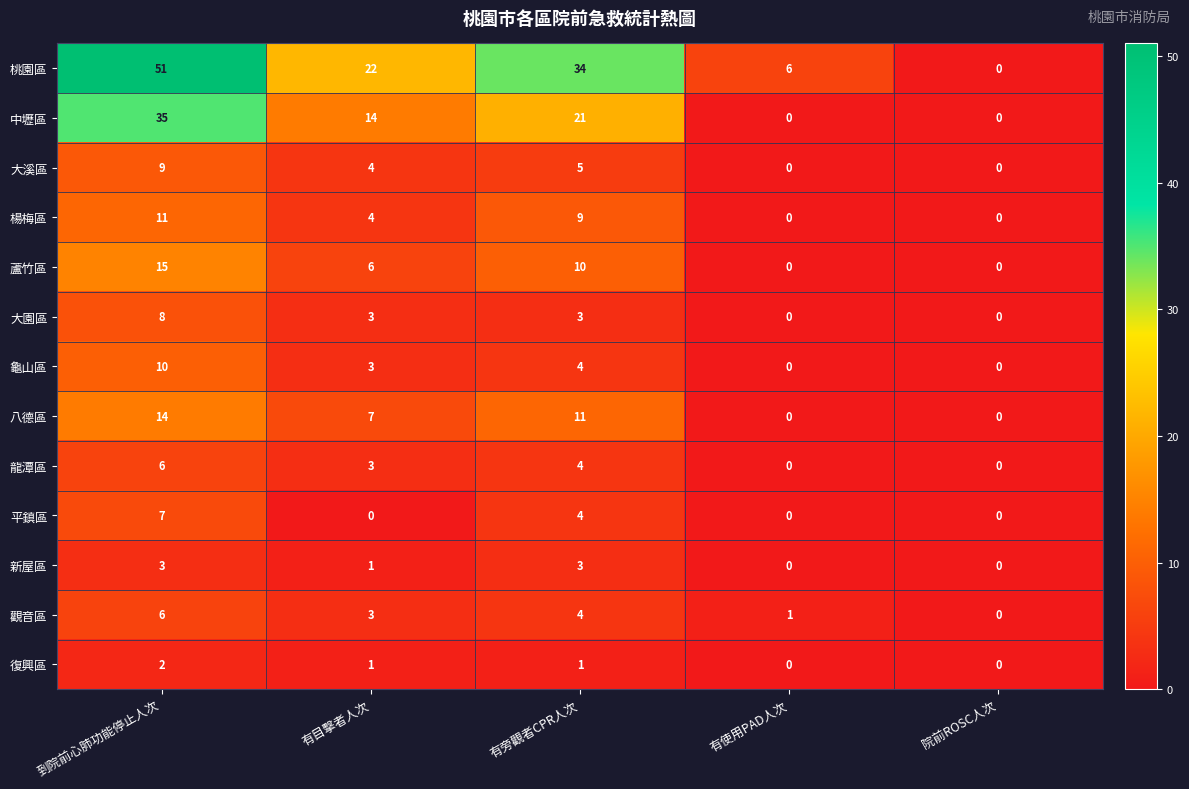

Count the number of data series in this chart.

13